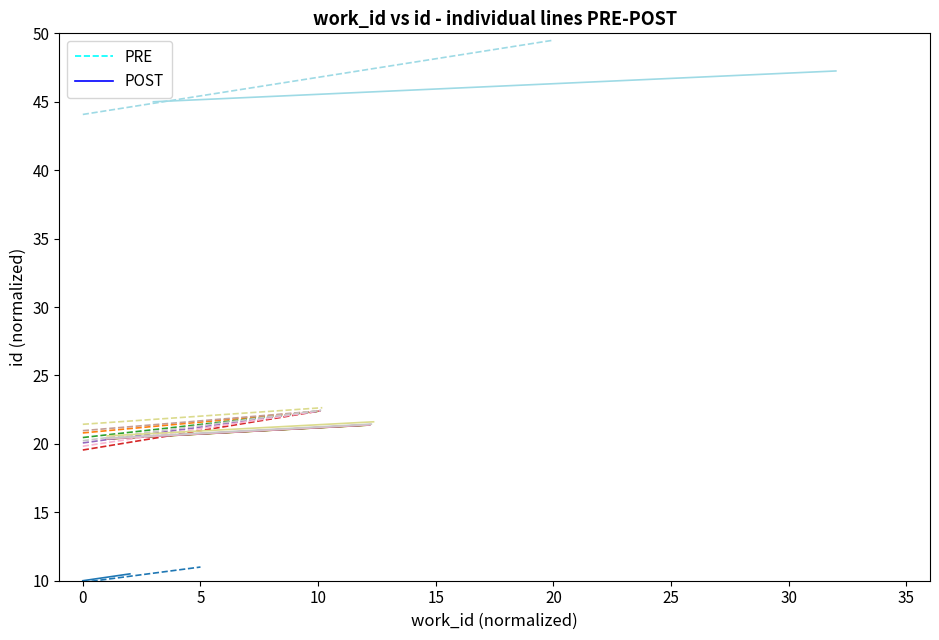

What is the average value of the PRE series?

10.4